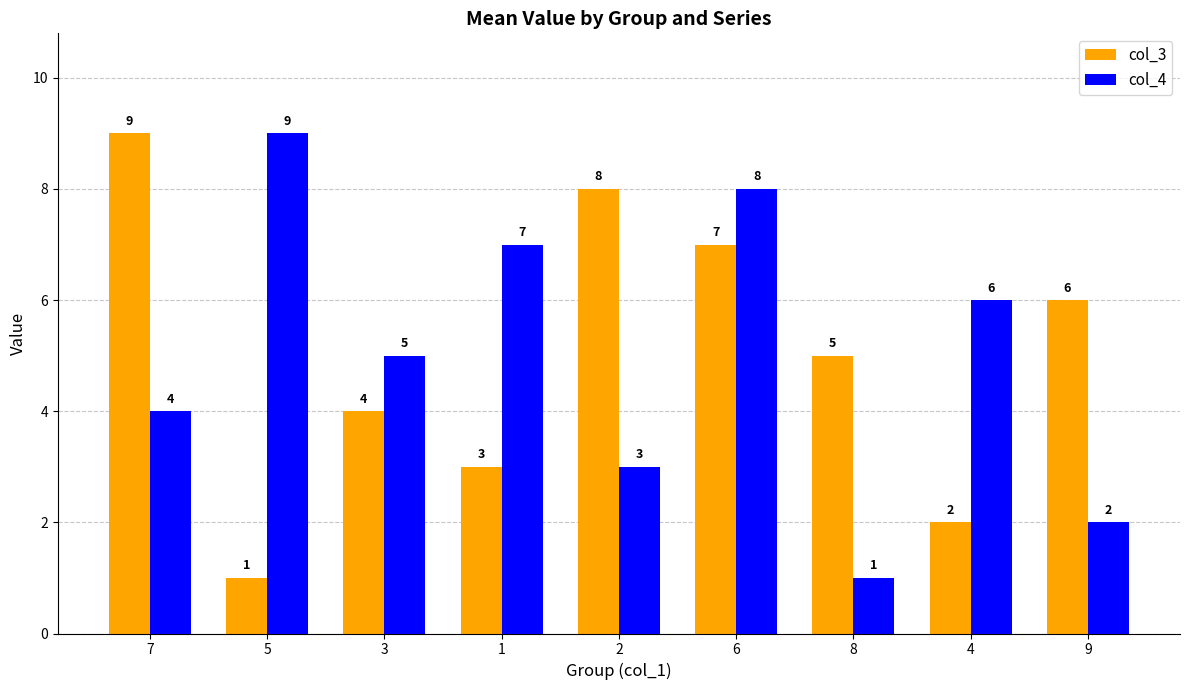

How many bars are there in each group?

2